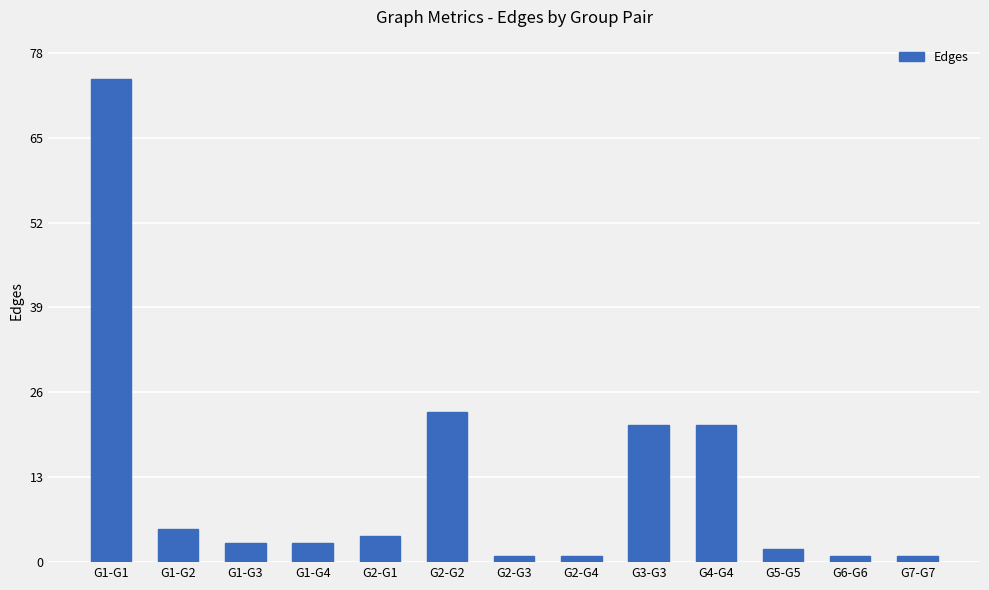

The chart shows a value of 2 at G5-G5. True or false?

True